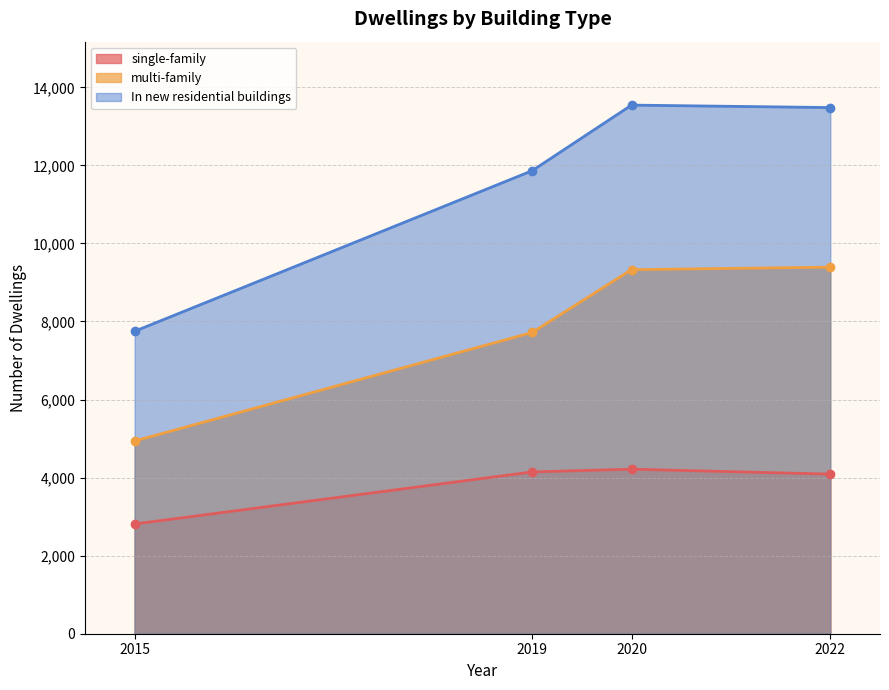

Reading left to right, transcribe all the data shown in this chart.

single-family: 2015=2811	2019=4145	2020=4216	2022=4089
multi-family: 2015=4938	2019=7718	2020=9328	2022=9392
In new residential buildings: 2015=7749	2019=11863	2020=13544	2022=13481